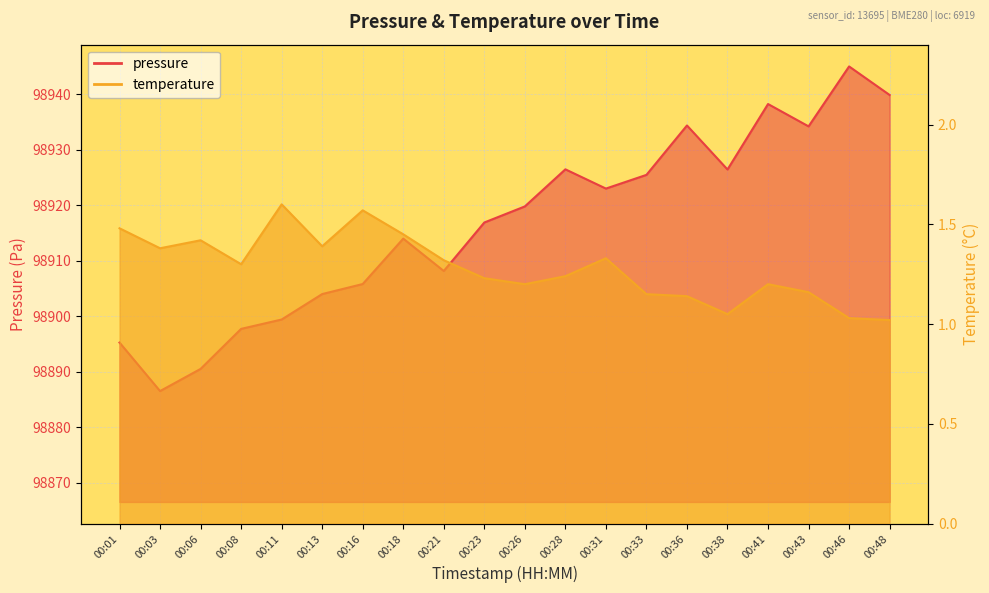

What is the difference between the highest and lowest values at 00:08?

98896.4